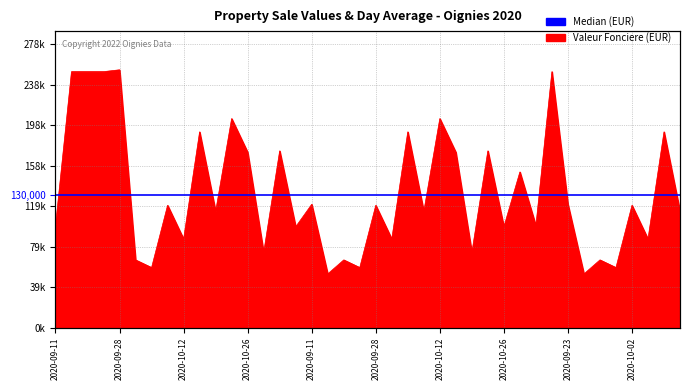

What is the sum of all values?

5318780